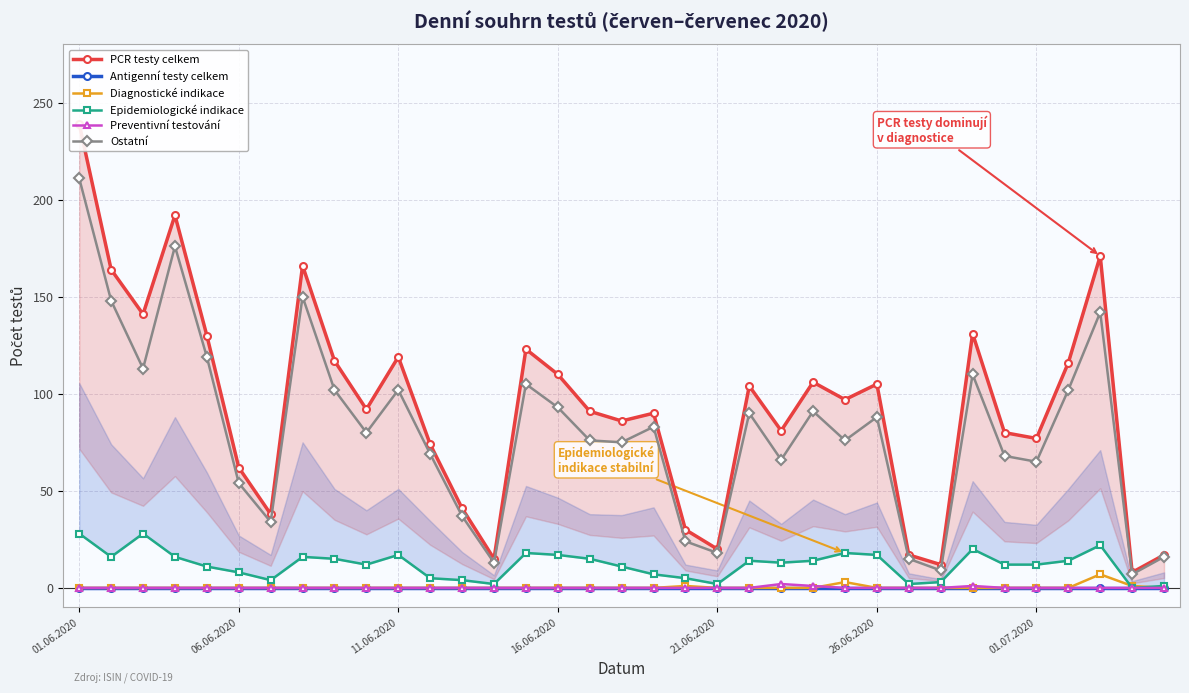

What is the maximum value for Ostatní?

211